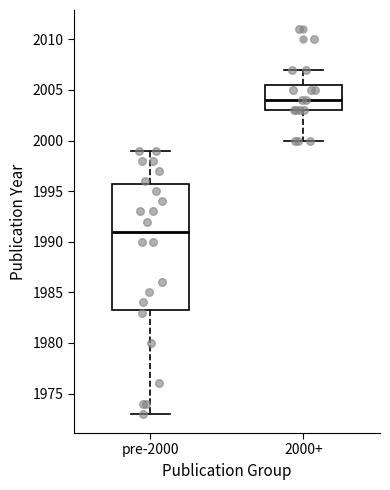

Reading left to right, transcribe this box plot: for each box, give where its median line is, the range the box spans, and where its two whiskers end, as read against the y-axis. The values are not printed on the chart, so give them approximately, as read against the axis.

pre-2000: median 1991.0, box 1983.5 to 1996.0, whiskers 1973.0 to 1999.0
2000+: median 2004.0, box 2003.0 to 2005.5, whiskers 2000.0 to 2007.0